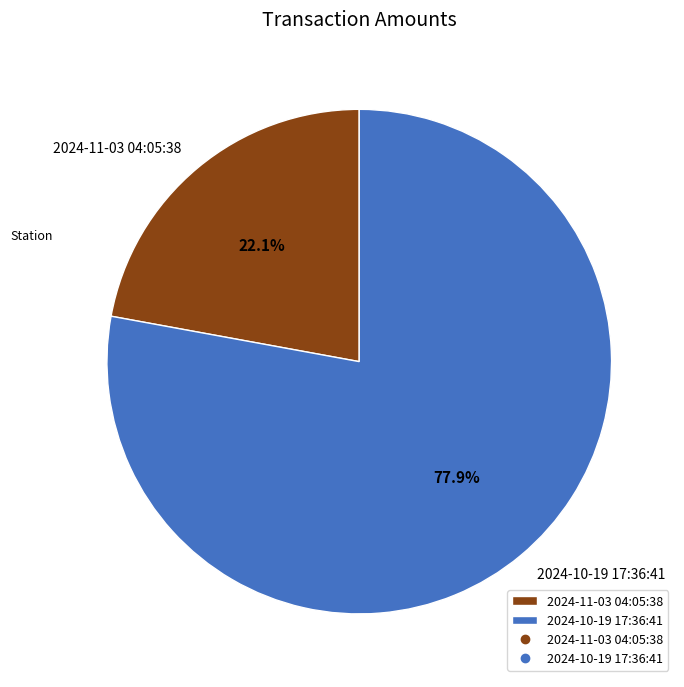

What is the largest slice in the pie chart?

2024-10-19 17:36:41